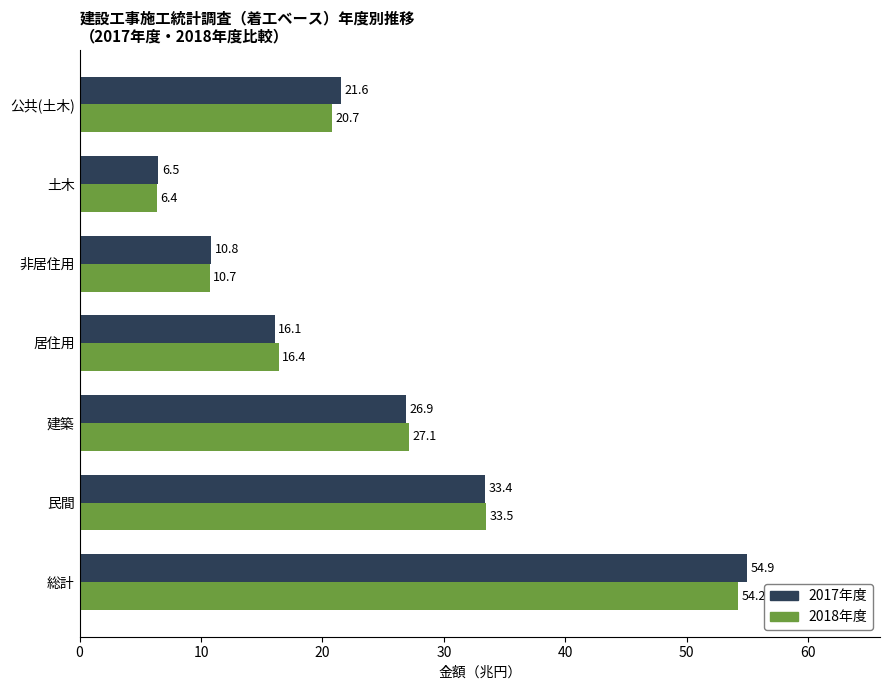

How many values in the 2018年度 series exceed 20?

4